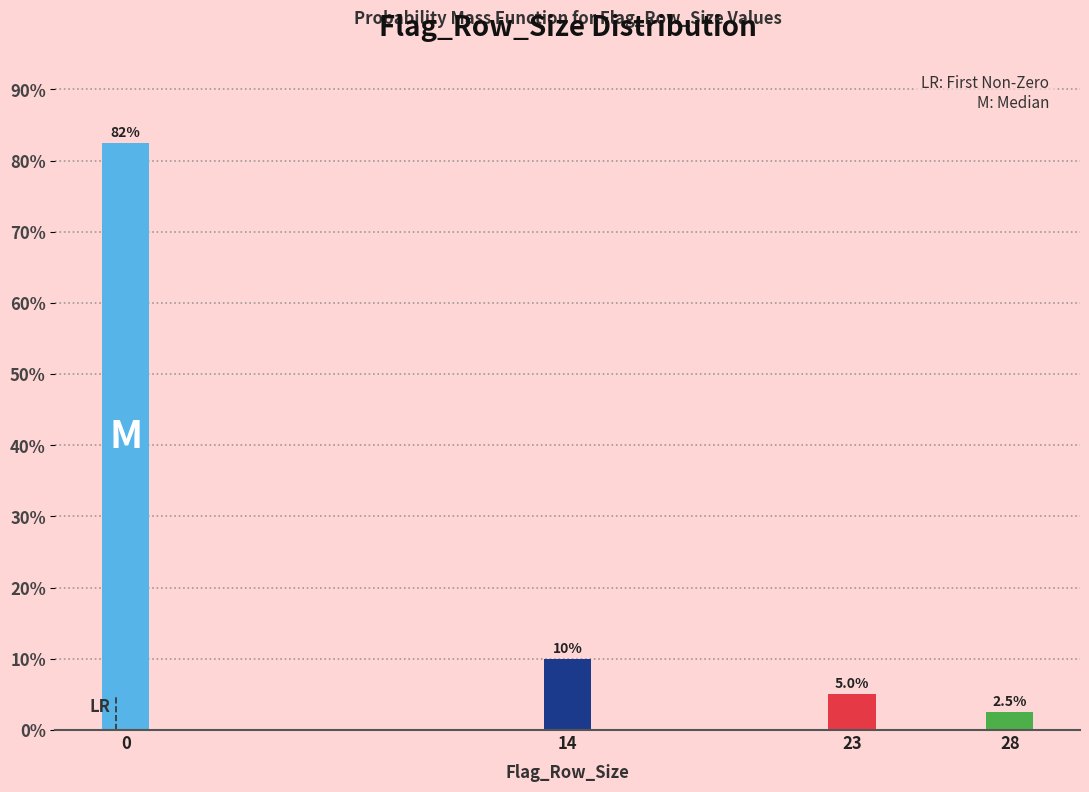

Reading right to left, extract all data points from this chart.

28=2.5	23=5.0	14=10.0	0=82.5